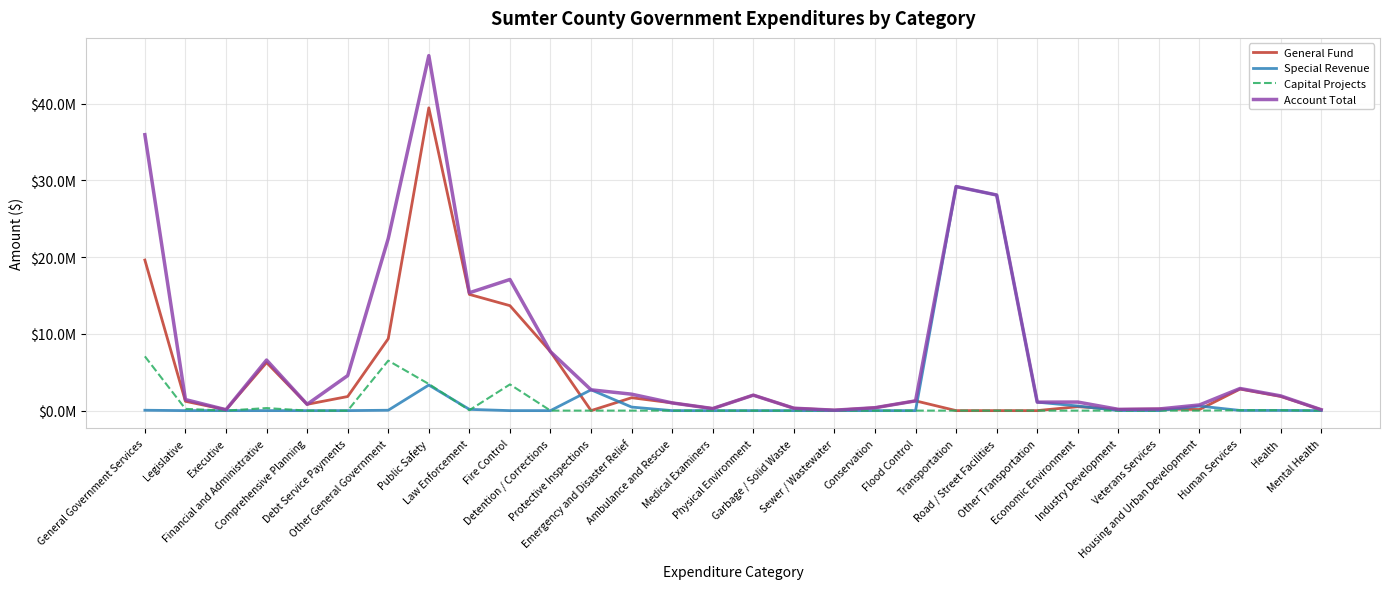

How many distinct data groups are displayed?

4